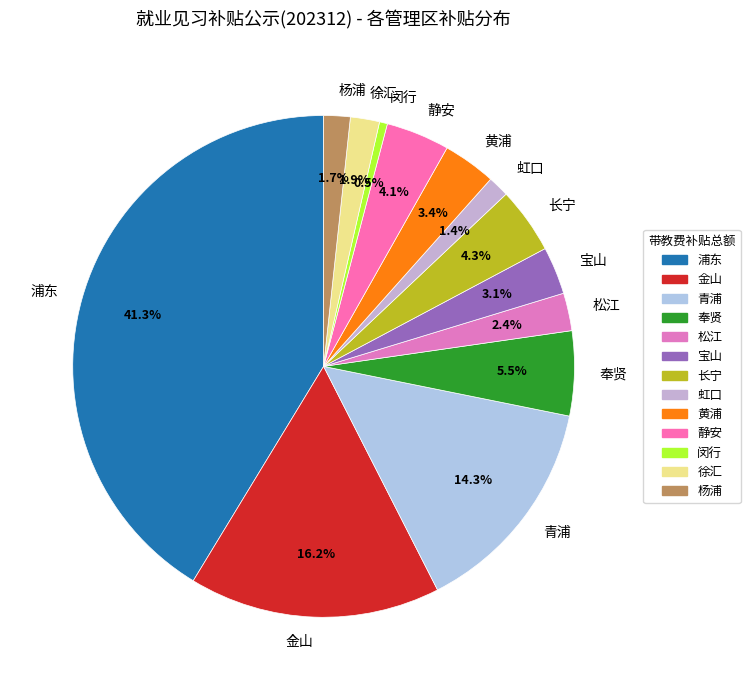

The 静安 slice represents 4% of the pie. True or false?

True